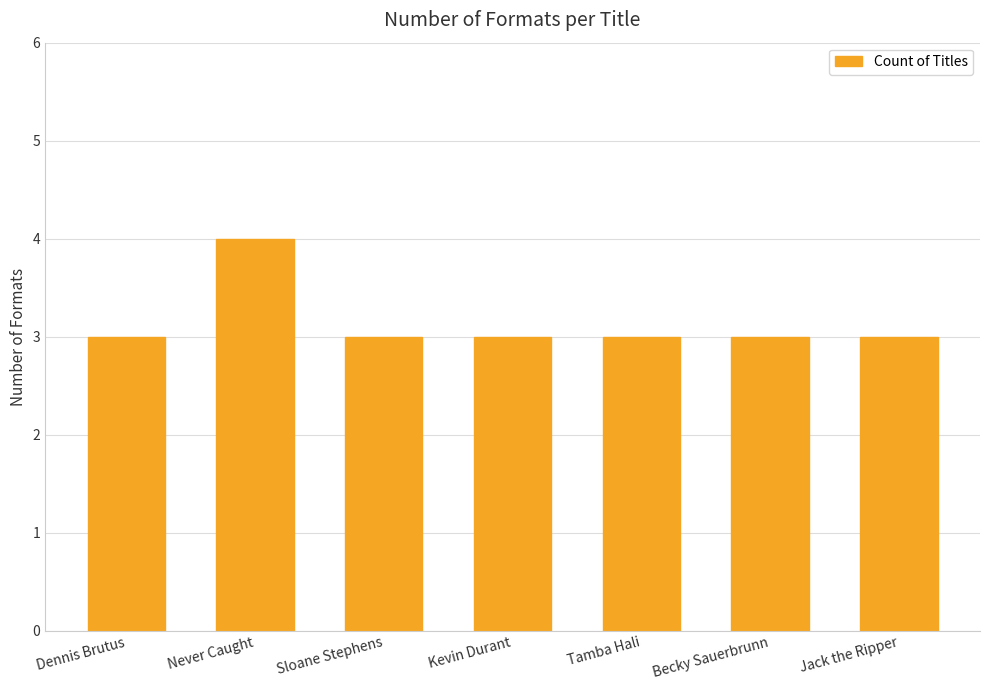

Reading left to right, what are all the values shown in this chart?

3	4	3	3	3	3	3